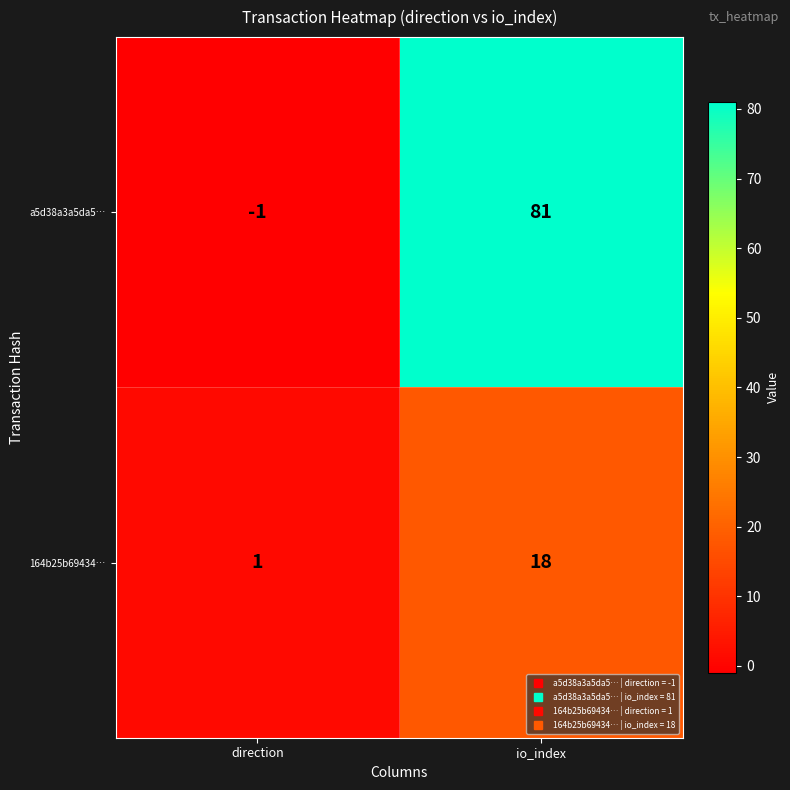

Is it true that 164b25b69434… equals 1 at direction?

True